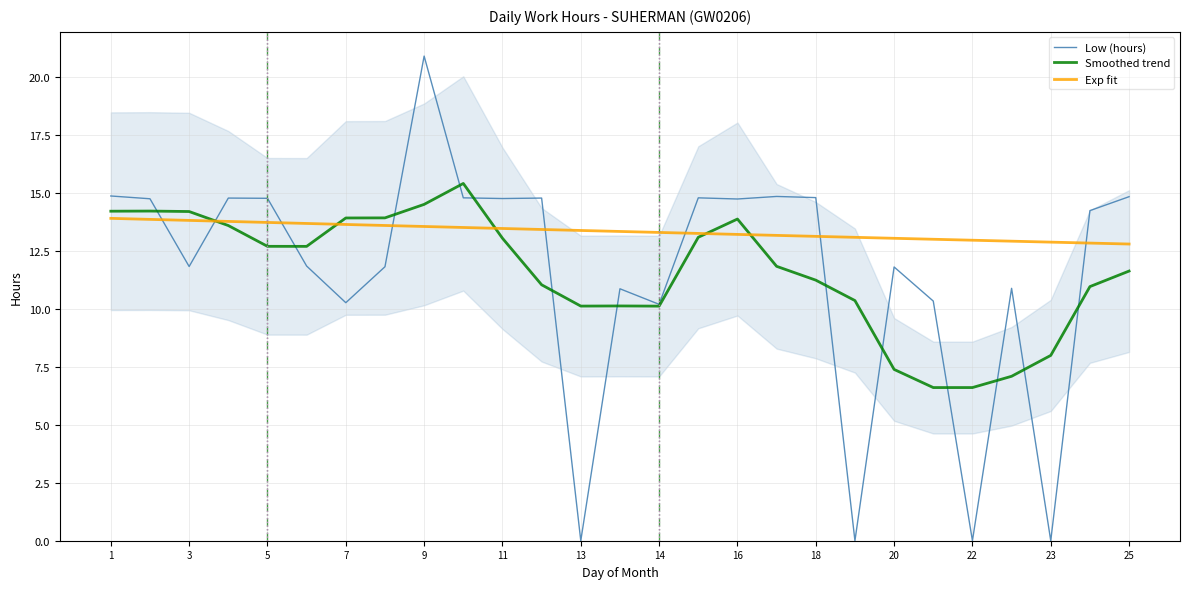

What is the sum of the Low (hours) values at 16 and 17?

29.6